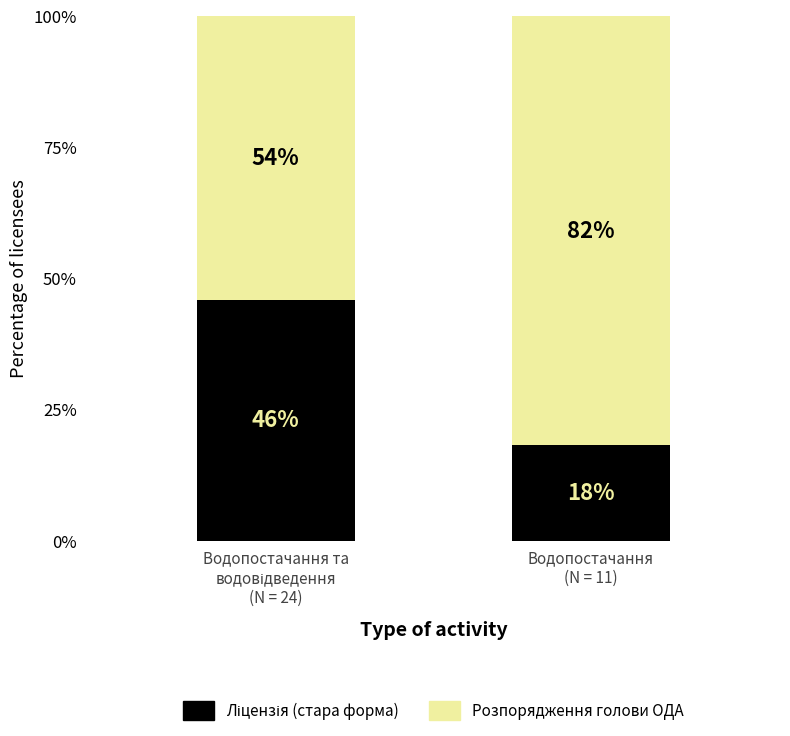

How many bars are there in total?

2